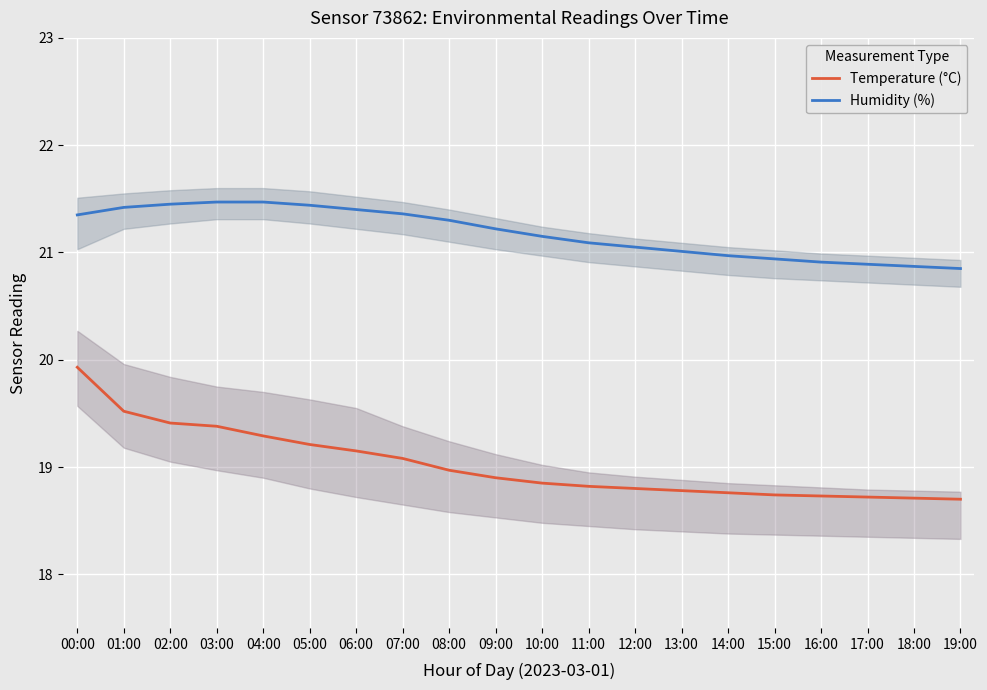

What is the difference between the Humidity (%) values at 12:00 and 05:00?

0.4